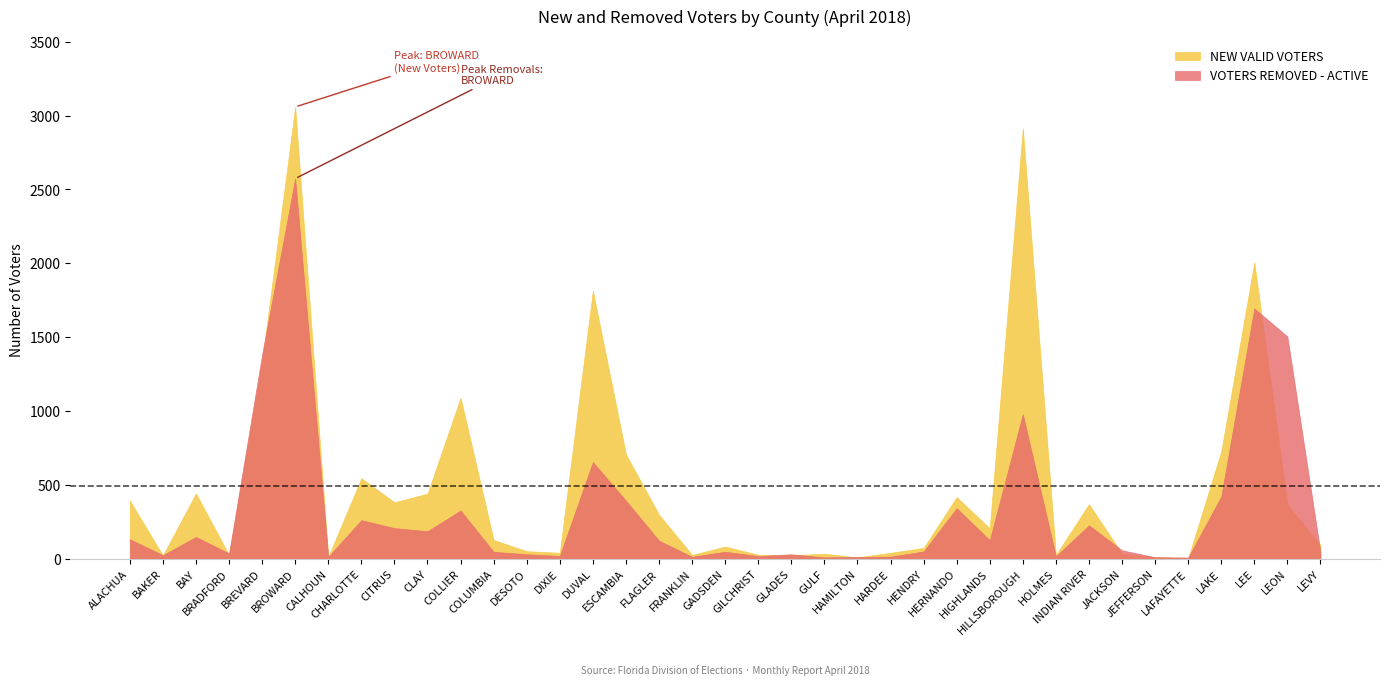

Reading left to right, list all the values displayed in this chart.

NEW VALID VOTERS: 393	22	442	25	1336	3058	12	545	382	440	1089	127	51	40	1814	707	298	26	82	27	23	34	9	40	73	417	206	2914	25	369	34	12	4	726	2006	364	92
VOTERS REMOVED - ACTIVE: 132	24	147	36	1383	2573	13	261	207	186	326	47	30	19	654	393	122	13	47	18	30	9	12	14	49	342	125	978	16	226	57	10	8	421	1694	1504	43